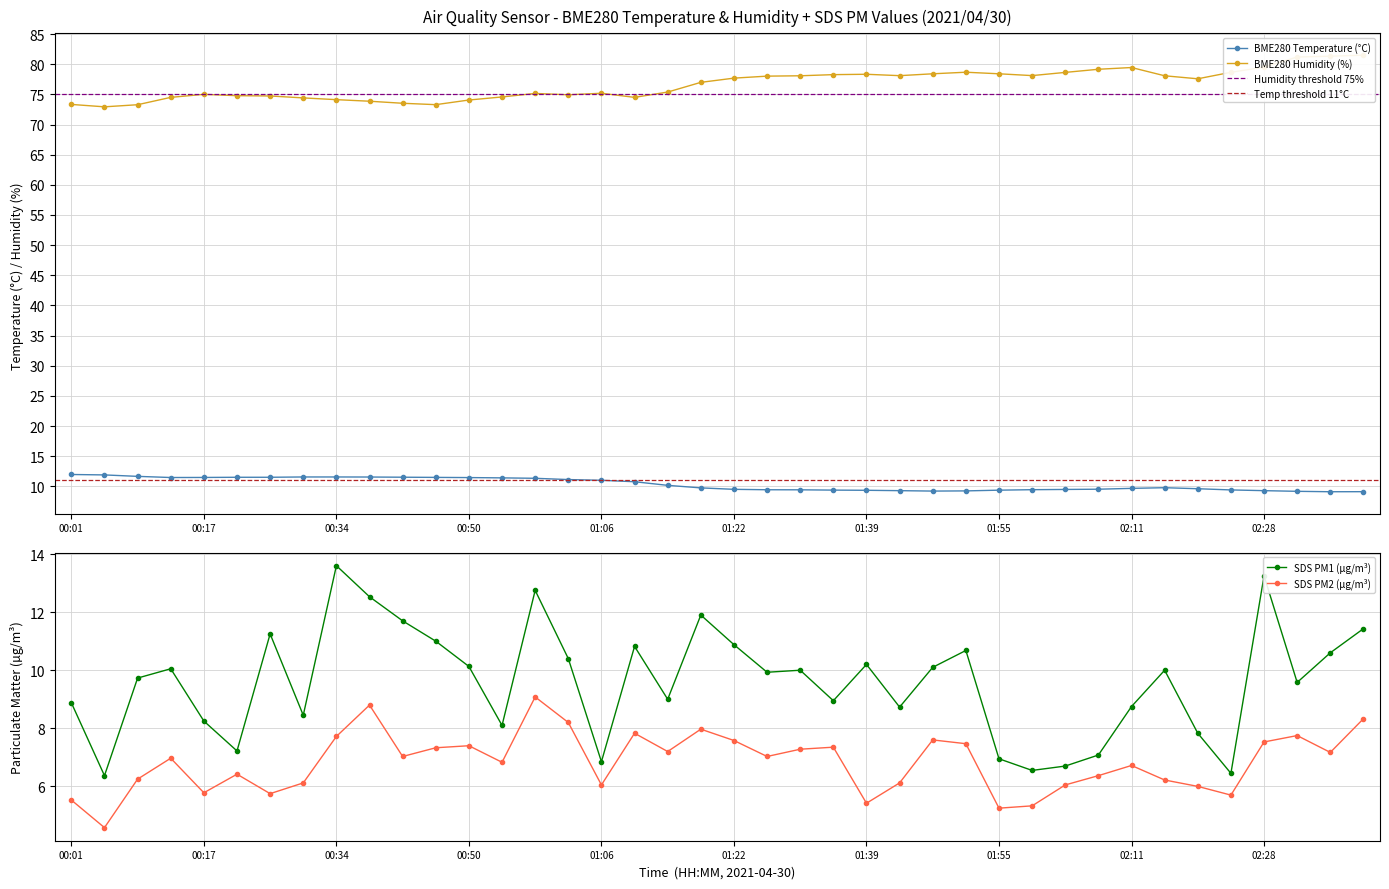

What position from the left is 00:26?

7